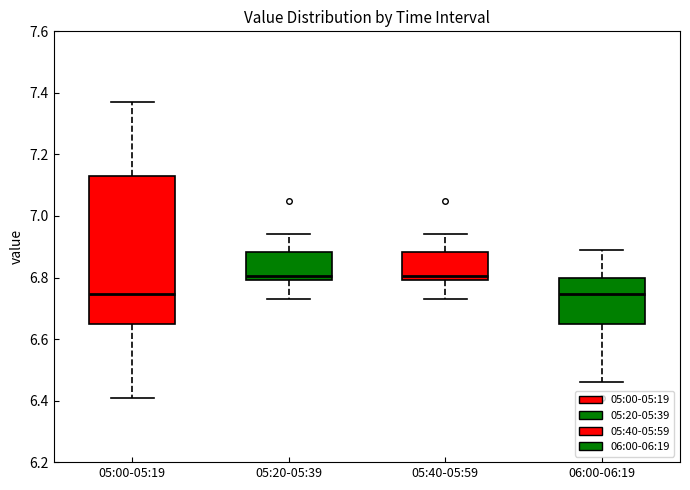

Reading left to right, read every box against the y-axis: the position of its median line, the range the box covers, and the ends of its whiskers. The values are not printed on the chart, so give them approximately, as read against the axis.

05:00-05:19: median 6.74, box 6.64 to 7.14, whiskers 6.42 to 7.38
05:20-05:39: median 6.80 (just above the box's lower edge), box 6.80 to 6.88, whiskers 6.74 to 6.94
05:40-05:59: median 6.80 (just above the box's lower edge), box 6.80 to 6.88, whiskers 6.74 to 6.94
06:00-06:19: median 6.74, box 6.64 to 6.80, whiskers 6.46 to 6.90